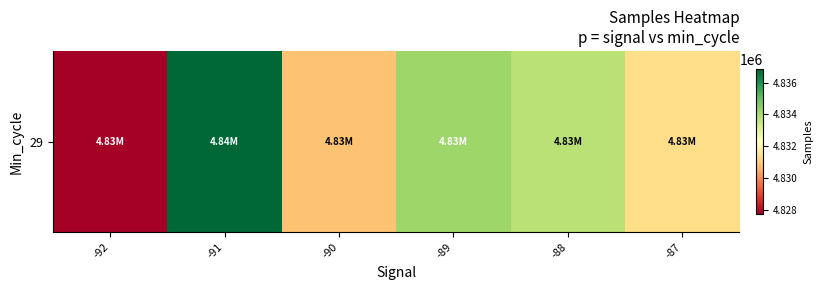

What is the sum of all values?

28994833.6